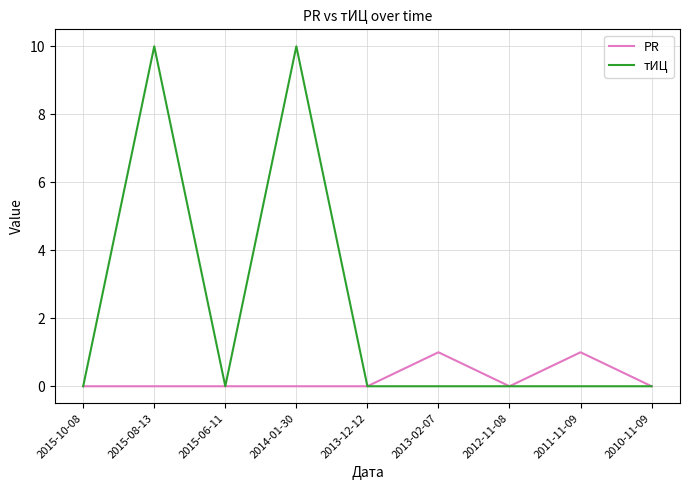

Rank the series by their maximum value, from highest to lowest.

тИЦ, PR